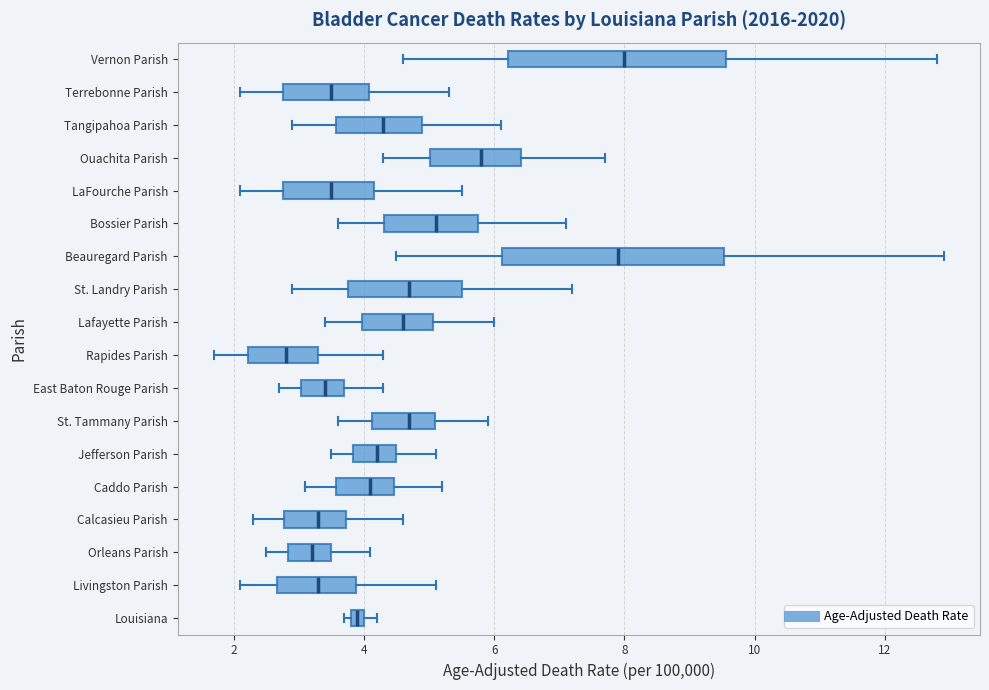

Where is the left edge of the box for Louisiana on the x-axis? The values are not printed on the chart, so give them approximately, as read against the axis.

3.8